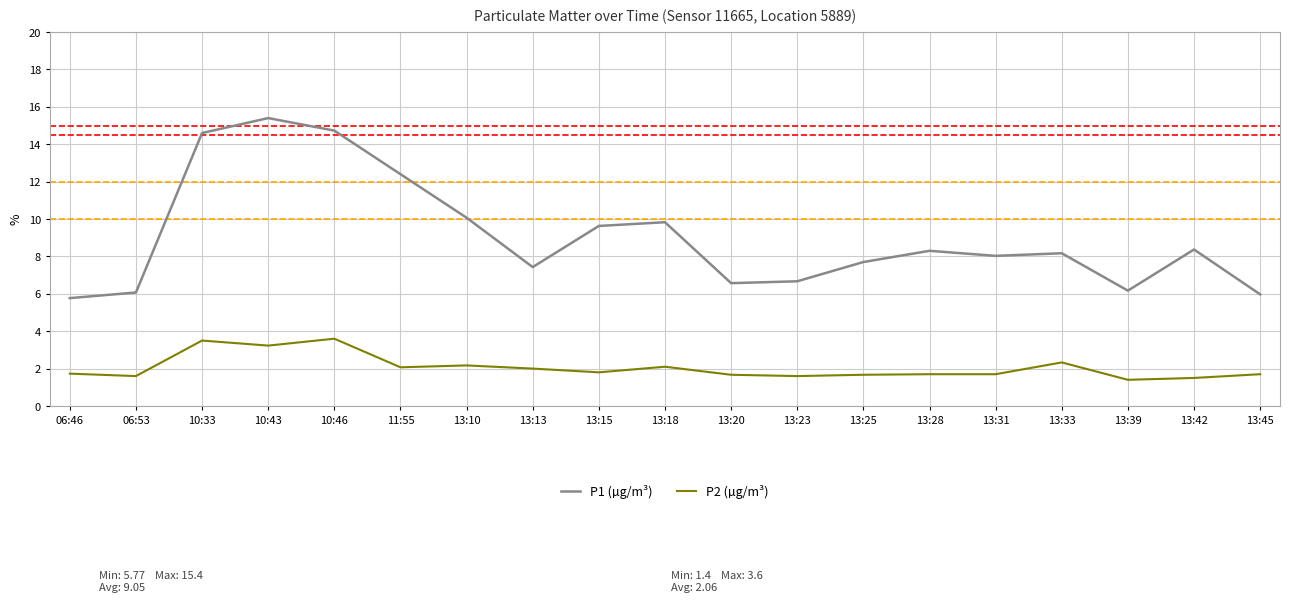

What is the spread (max minus min) of values at 10:46?

11.1